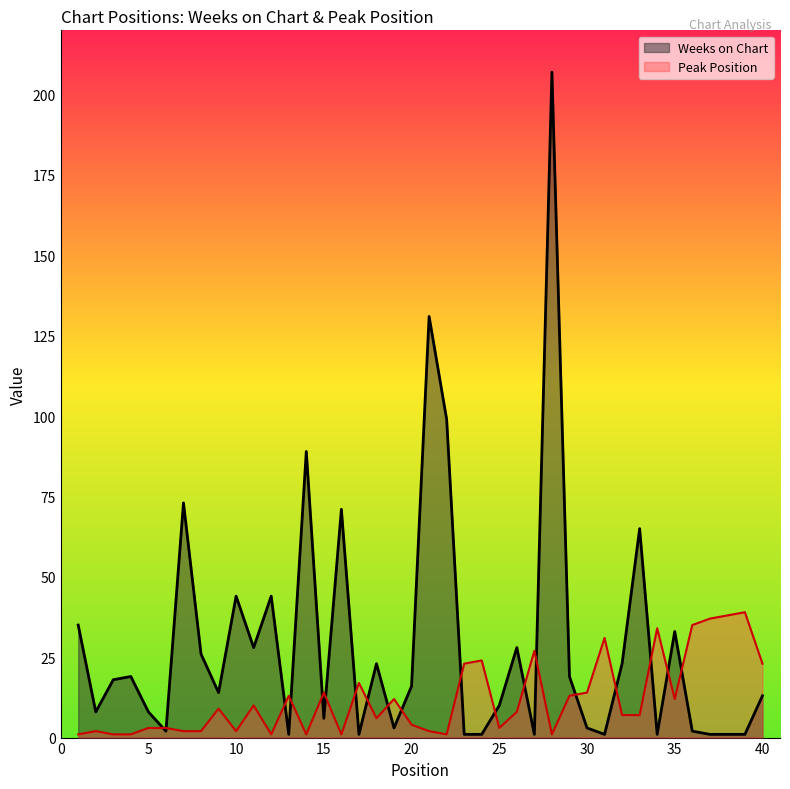

What is the value of the Weeks on Chart point at the 37th from the left?

1